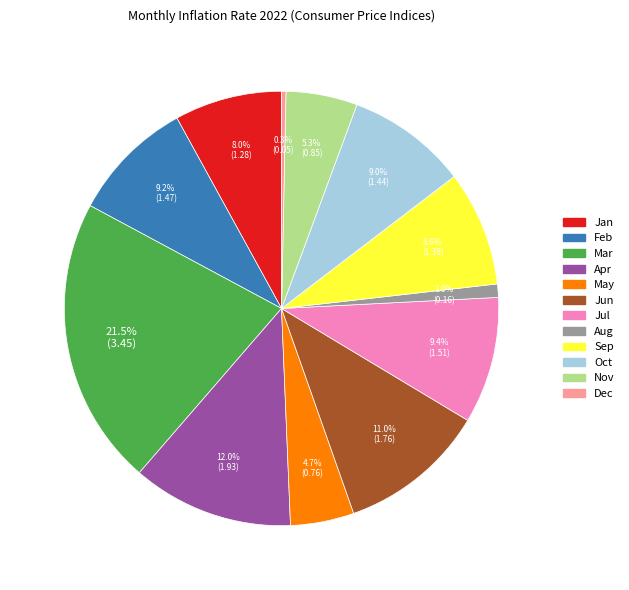

Is it true that May is 16% of the pie?

False